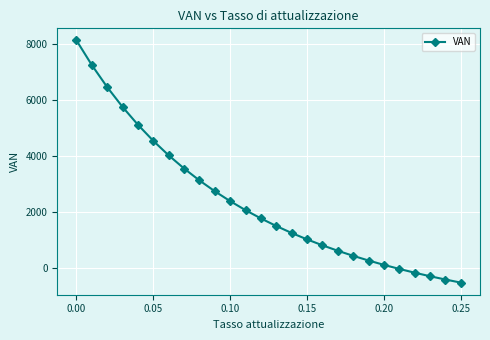

What is the average value?

2374.5